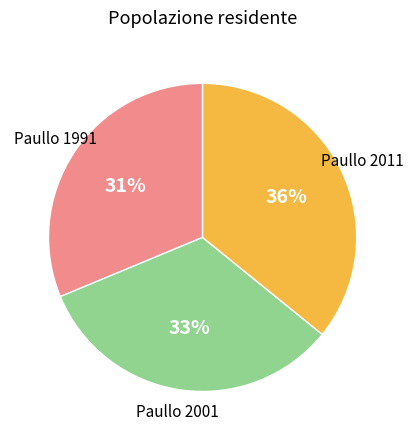

Is there any slice that represents more than half of the pie?

No